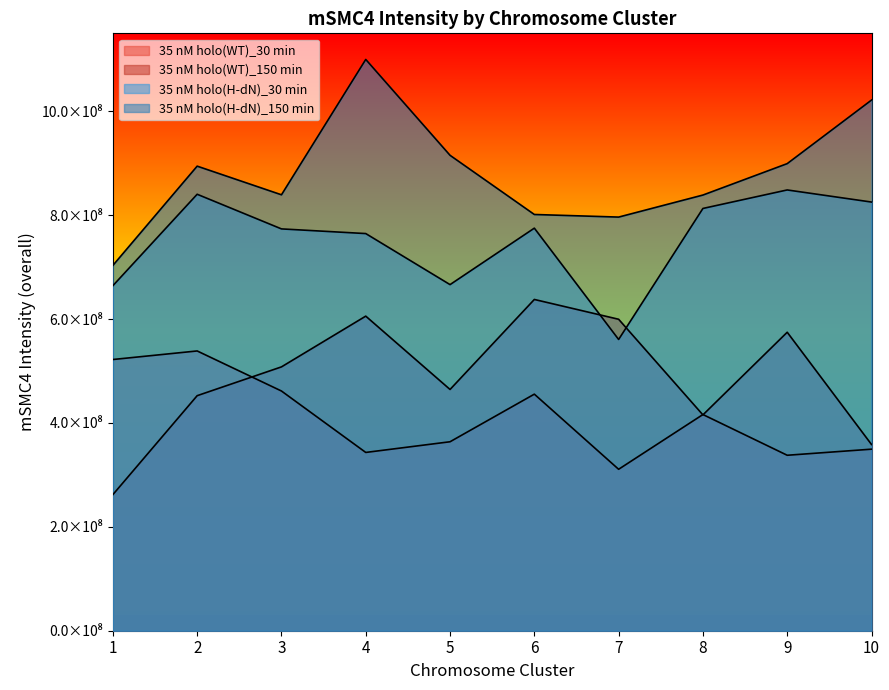

At which label is 35 nM holo(H-dN)_30 min closest to 704590635?

5